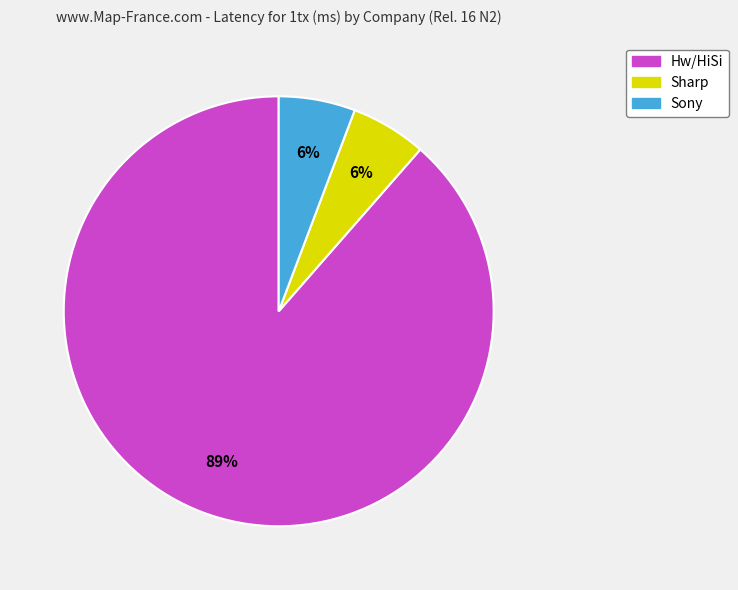

Is there a majority slice in this chart?

Yes